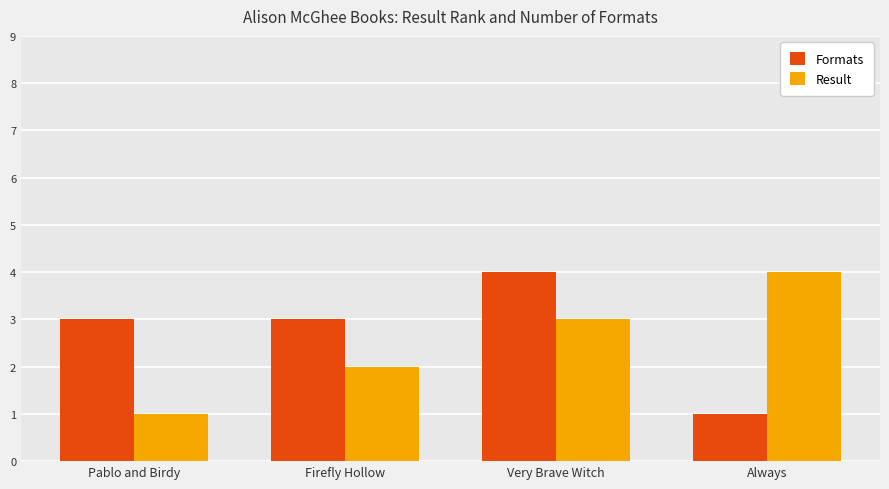

What is the total value across all series at Firefly Hollow?

5